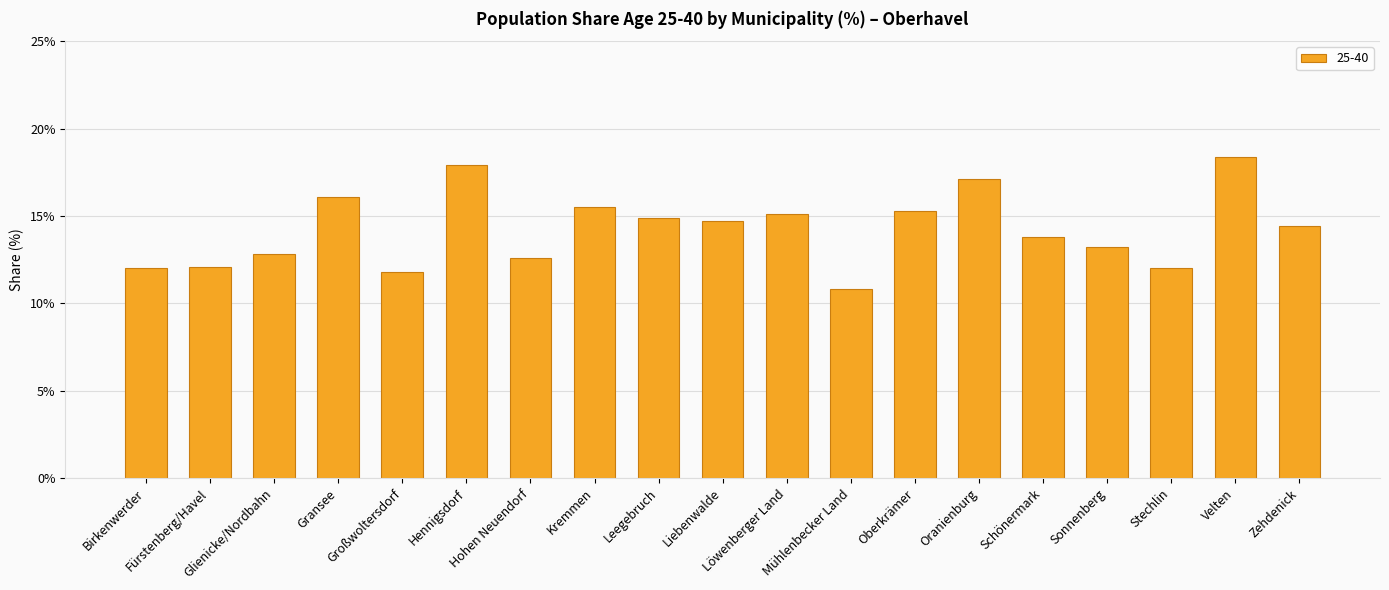

What is the label of the 15th bar from the right?

Großwoltersdorf